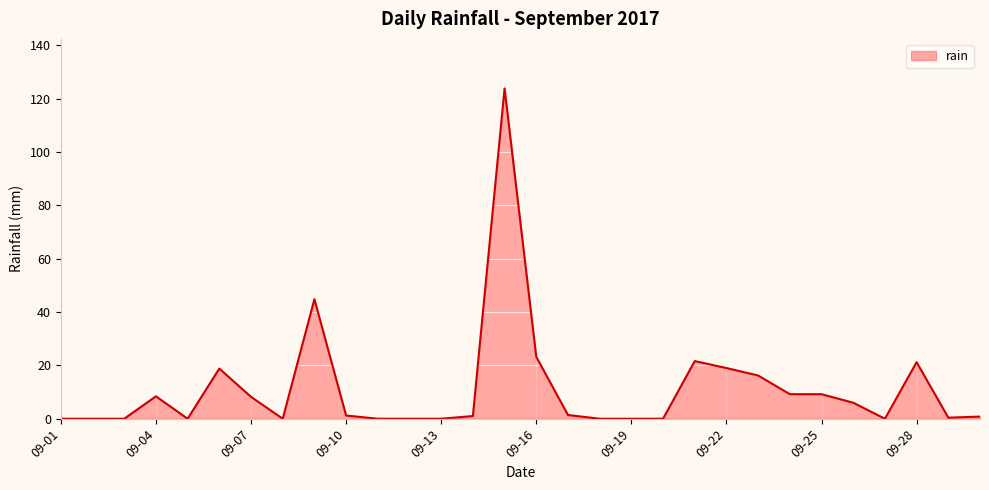

What is the difference between the maximum and minimum values?

123.8